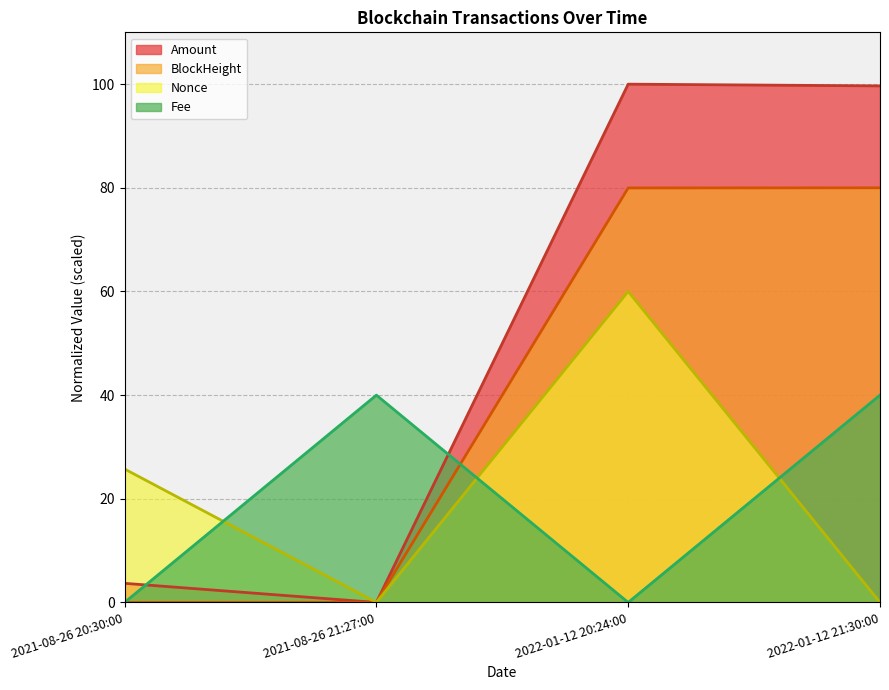

What is the difference between the highest and lowest values at 2021-08-26 20:30:00?

25.7